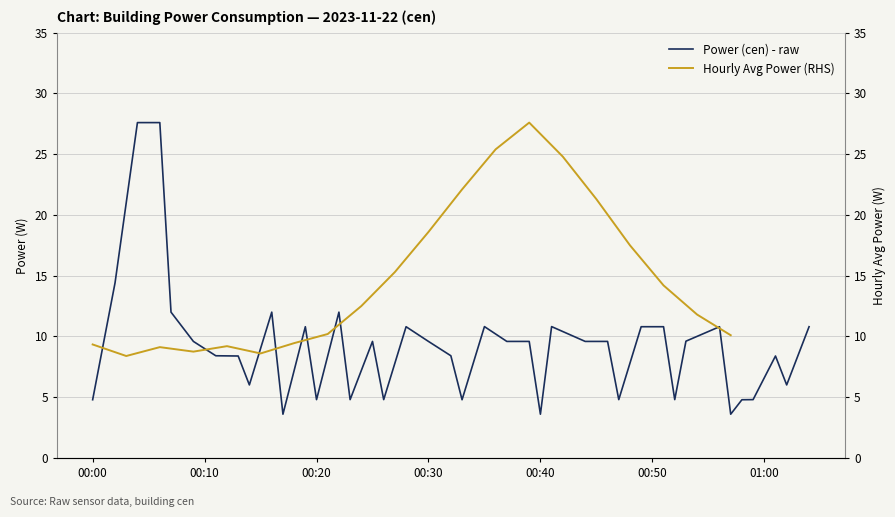

What is the maximum value for Power (cen) - raw?

27.6